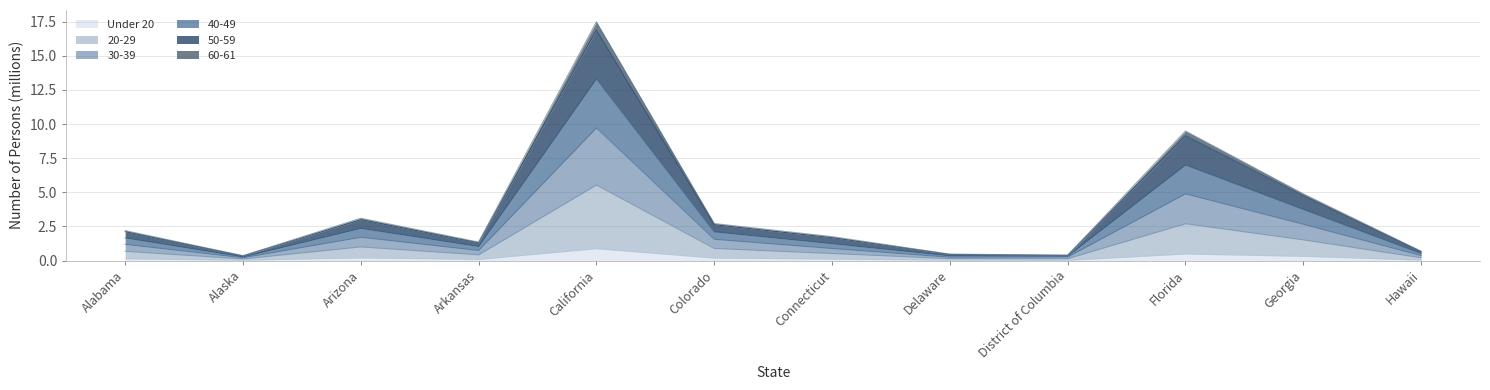

Where is the first local minimum for 20-29?

Alaska